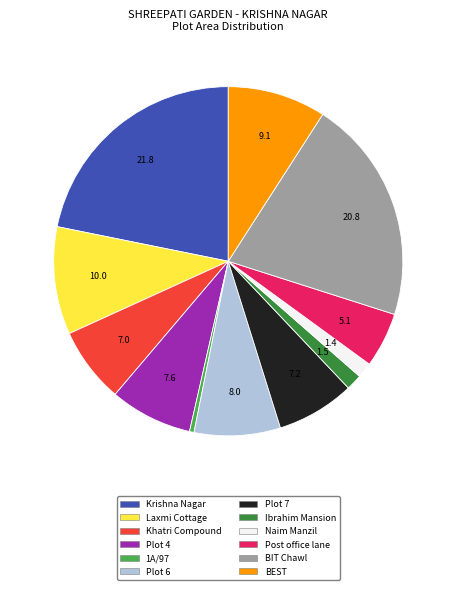

Is the sum of 1A/97 and Post office lane greater than half?

No